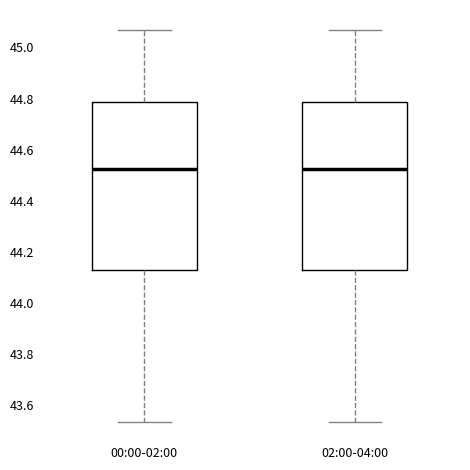

Reading left to right, transcribe this box plot: for each box, give where its median line is, the range the box spans, and where its two whiskers end, as read against the y-axis. The values are not printed on the chart, so give them approximately, as read against the axis.

00:00-02:00: median 44.52, box 44.12 to 44.78, whiskers 43.54 to 45.08
02:00-04:00: median 44.52, box 44.12 to 44.78, whiskers 43.54 to 45.08